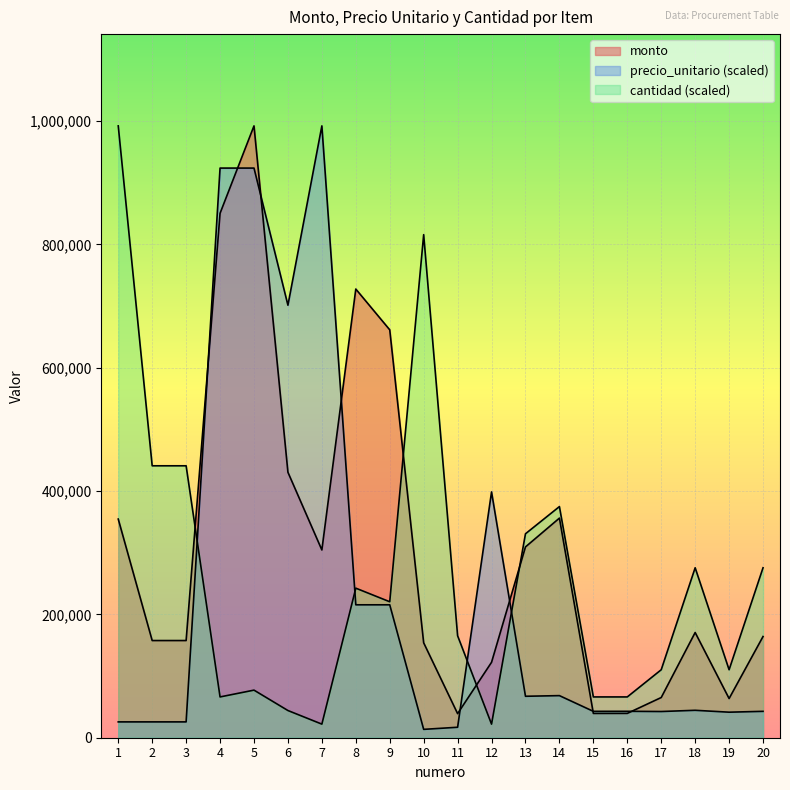

How many lines are shown in the chart?

3